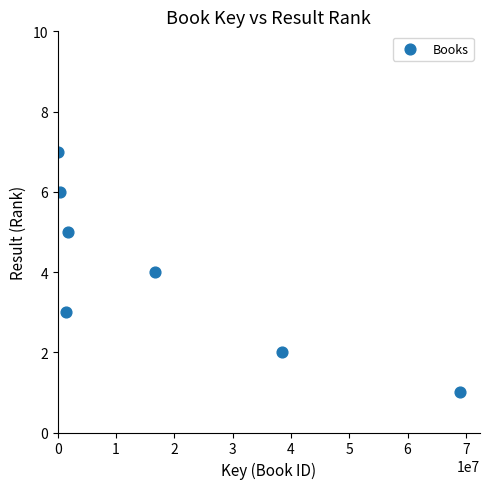

What is the average X value?

18231380